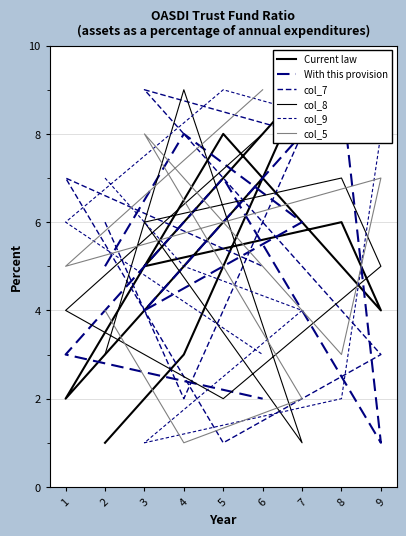

Between which two adjacent categories do col_5 and col_9 first intersect?

7 and 3